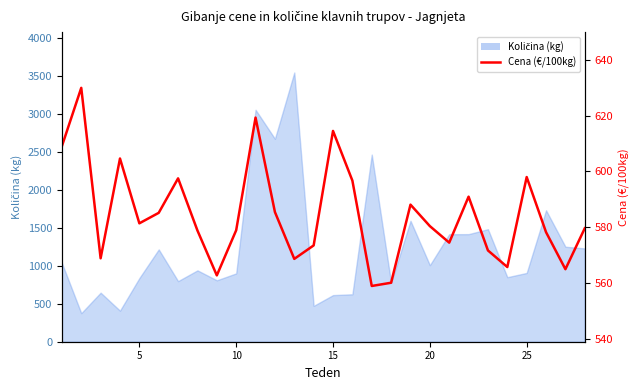

How many data points are above 580?

14